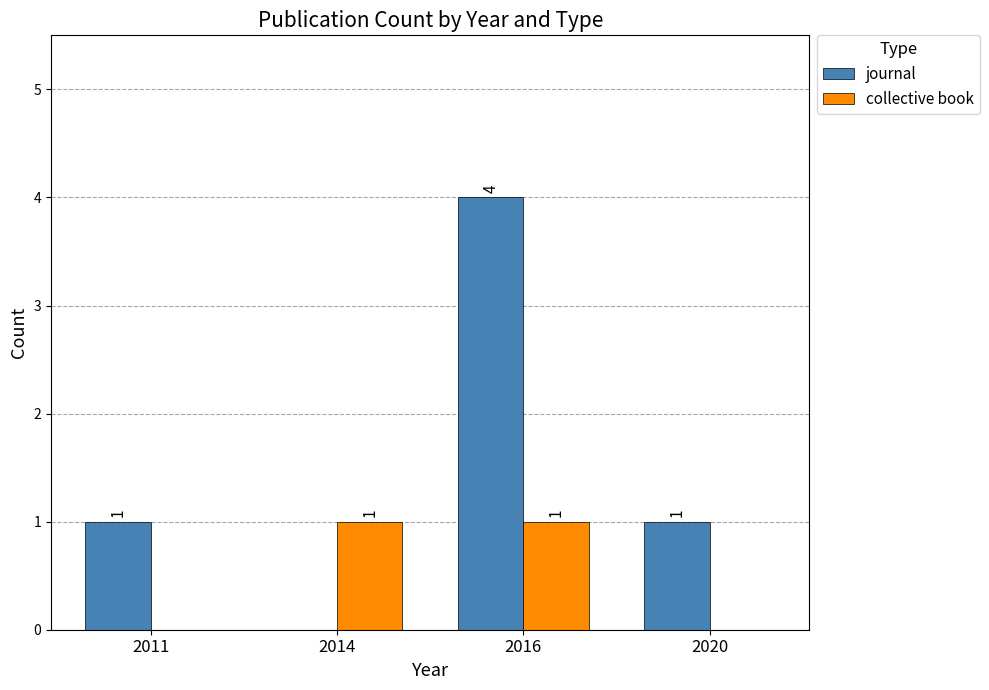

Which series has the largest total across all categories?

journal